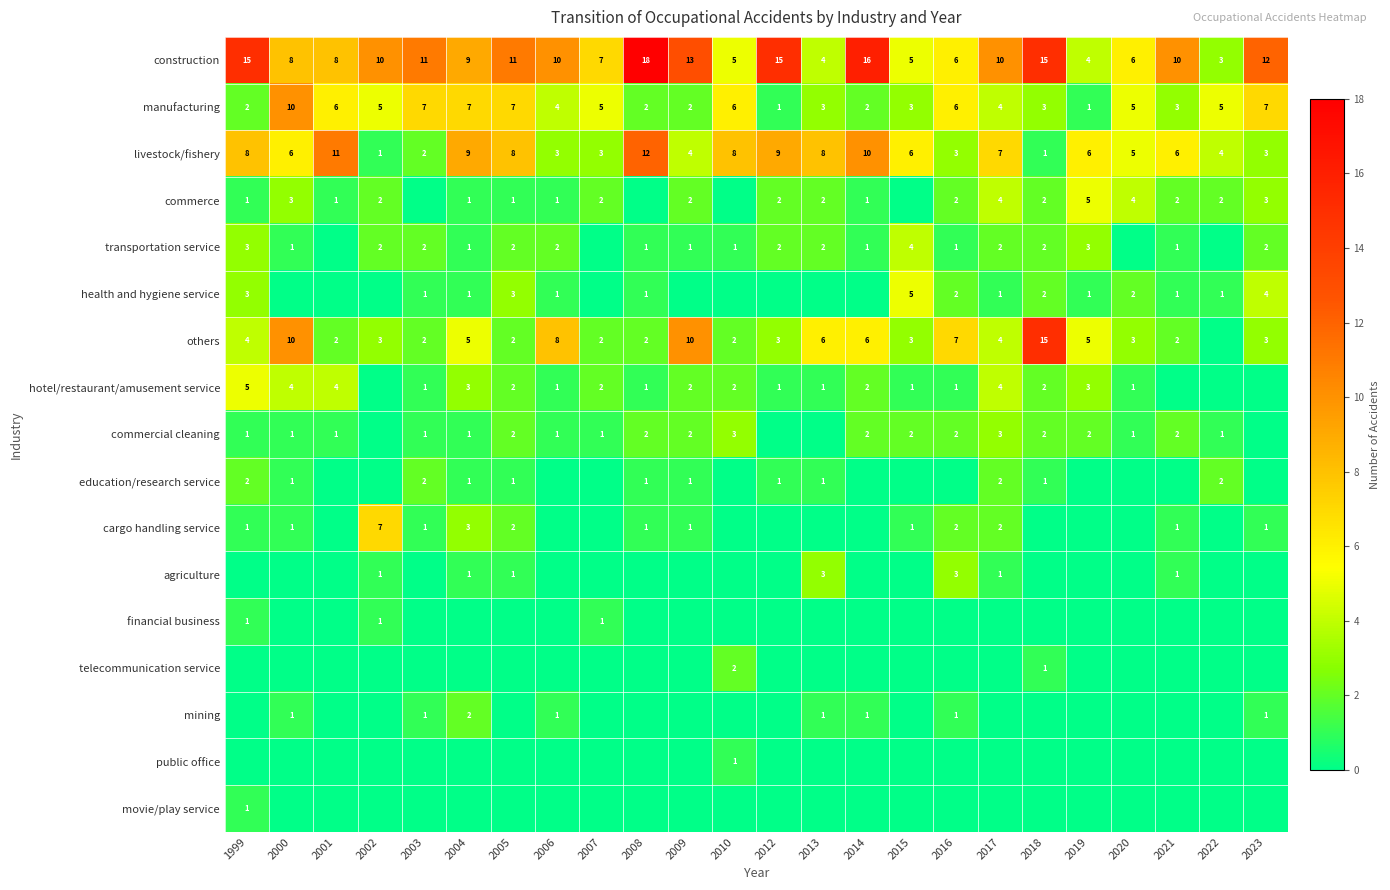

What is the difference between the livestock/fishery values at 2016 and 2005?

5